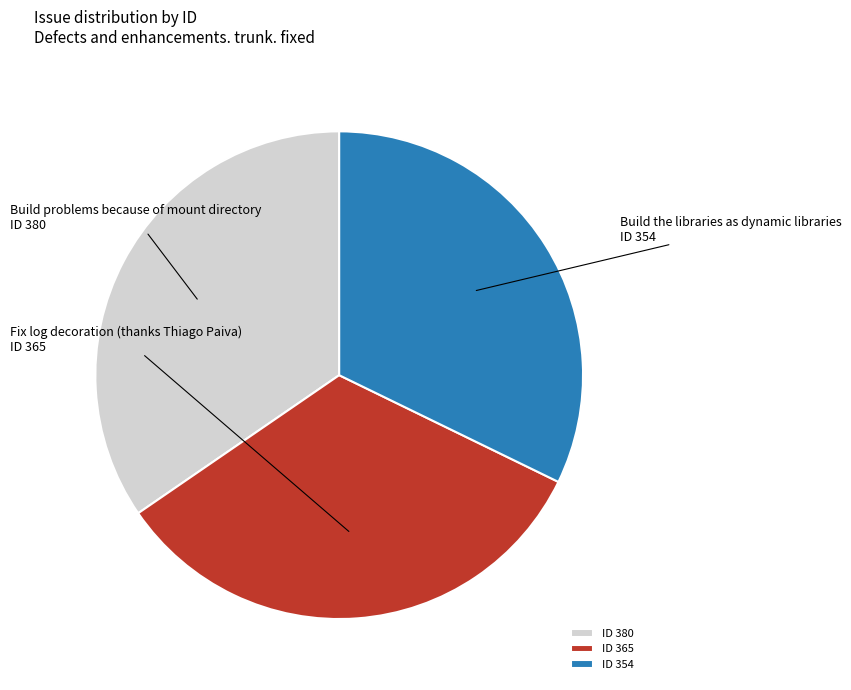

Combined, do Fix log decoration (thanks Thiago Paiva) and Build problems because of mount directory account for over 50%?

Yes